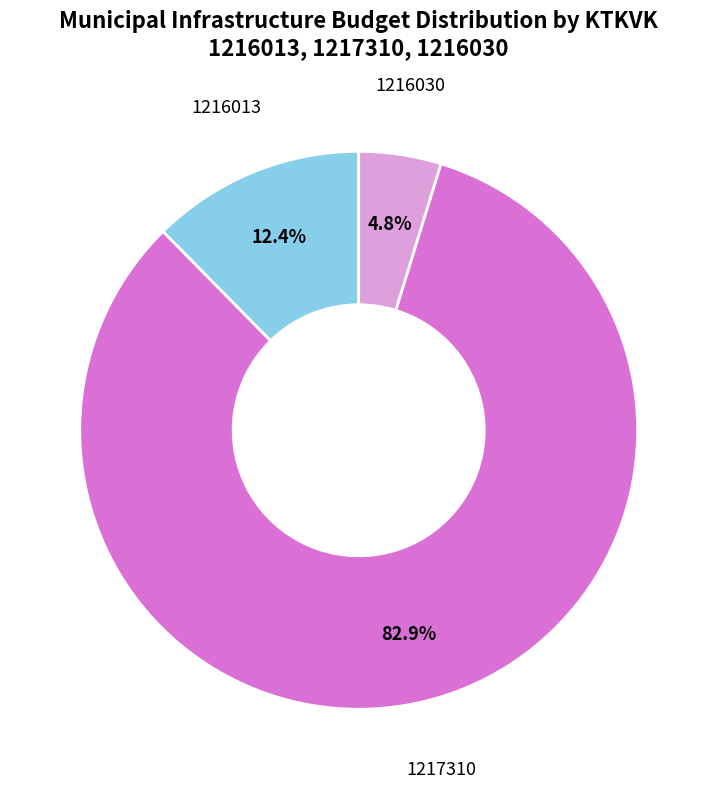

To the nearest percent, what is the average slice percentage?

33%